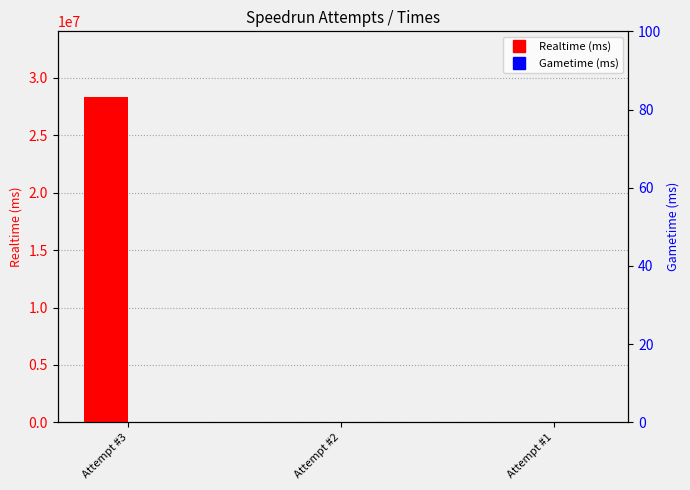

At which category is the sum across all series the highest?

Attempt #3